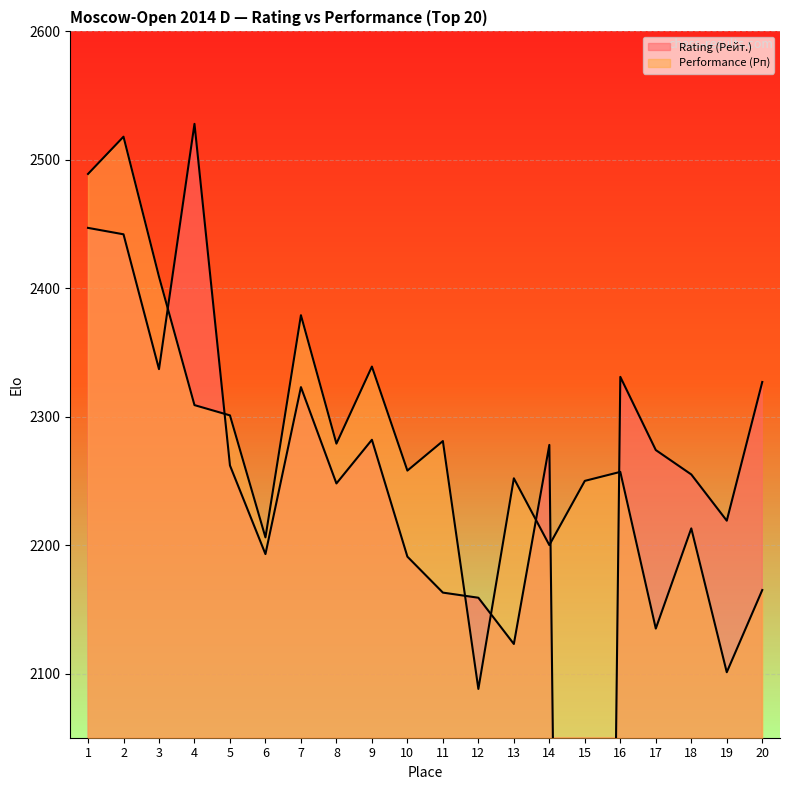

How many values in the Rating (Рейт.) series are below 2274?

10